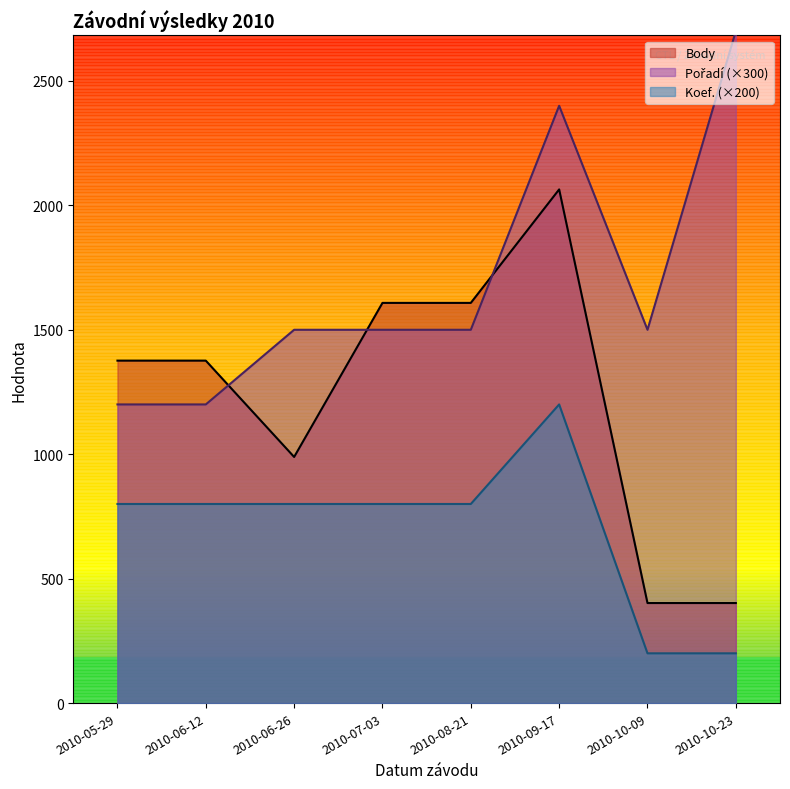

True or false: Body has more than 0 points higher than both neighbors.

True